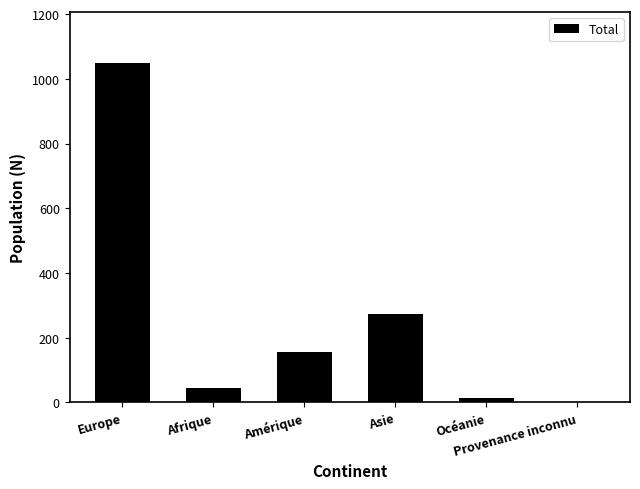

What is the change in value from Europe to Afrique?

-1004